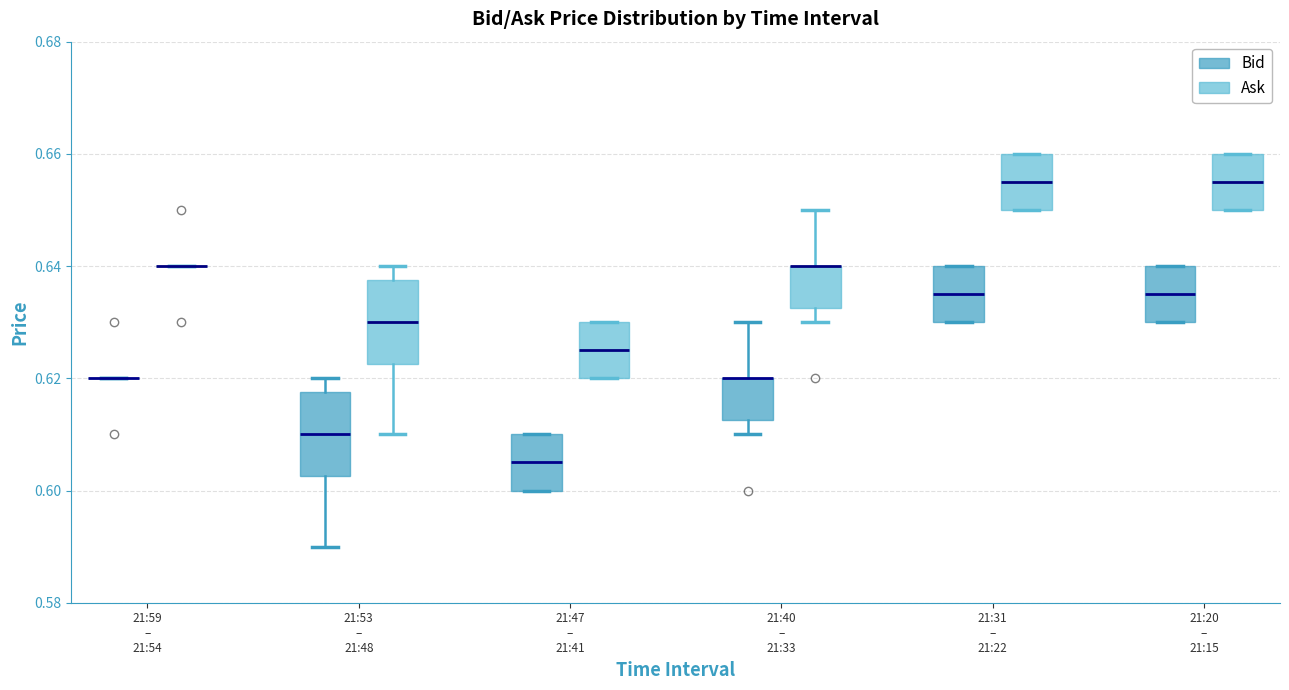

Reading left to right, transcribe this box plot: for each box, give where its median line is, the range the box spans, and where its two whiskers end, as read against the y-axis. The values are not printed on the chart, so give them approximately, as read against the axis.

21:59 – 21:54 (Bid): box collapsed to a line at 0.620, whiskers 0.620 to 0.620
21:59 – 21:54 (Ask): box collapsed to a line at 0.640, whiskers 0.640 to 0.640
21:53 – 21:48 (Bid): median 0.610, box 0.602 to 0.618, whiskers 0.590 to 0.620
21:53 – 21:48 (Ask): median 0.630, box 0.622 to 0.638, whiskers 0.610 to 0.640
21:47 – 21:41 (Bid): median 0.606, box 0.600 to 0.610, whiskers 0.600 to 0.610
21:47 – 21:41 (Ask): median 0.626, box 0.620 to 0.630, whiskers 0.620 to 0.630
21:40 – 21:33 (Bid): median 0.620 (drawn on the box's upper edge), box 0.612 to 0.620, whiskers 0.610 to 0.630
21:40 – 21:33 (Ask): median 0.640 (drawn on the box's upper edge), box 0.632 to 0.640, whiskers 0.630 to 0.650
21:31 – 21:22 (Bid): median 0.636, box 0.630 to 0.640, whiskers 0.630 to 0.640
21:31 – 21:22 (Ask): median 0.656, box 0.650 to 0.660, whiskers 0.650 to 0.660
21:20 – 21:15 (Bid): median 0.636, box 0.630 to 0.640, whiskers 0.630 to 0.640
21:20 – 21:15 (Ask): median 0.656, box 0.650 to 0.660, whiskers 0.650 to 0.660